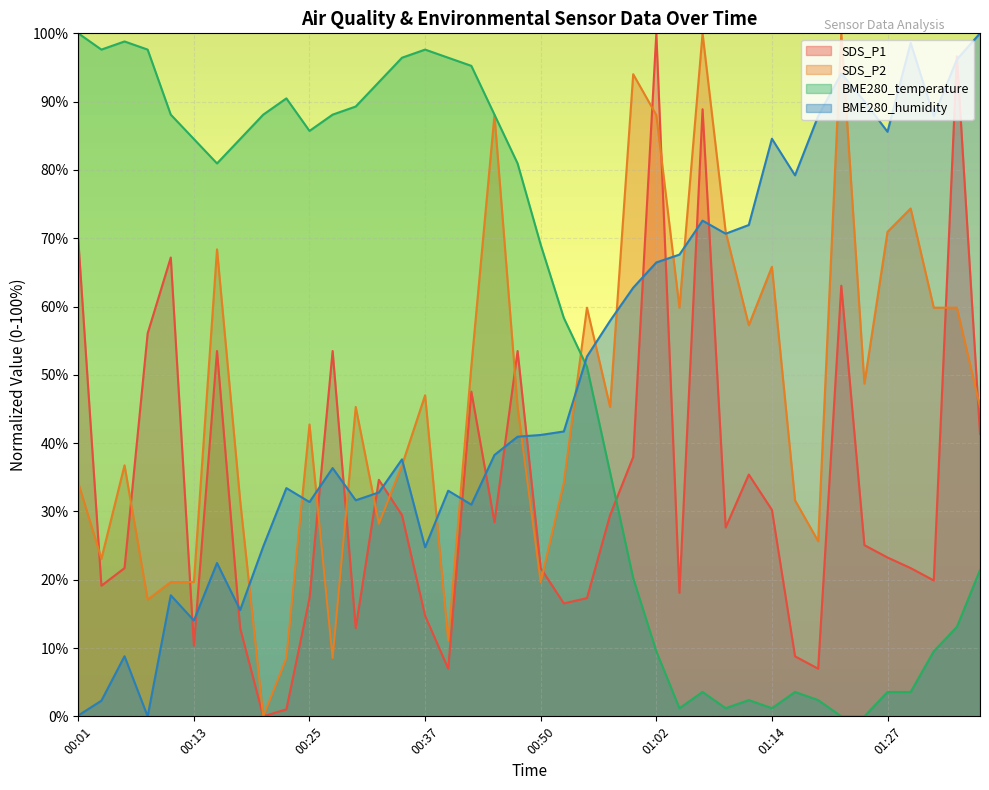

What is the difference between the maximum and second lowest values in the SDS_P2 series?

91.5